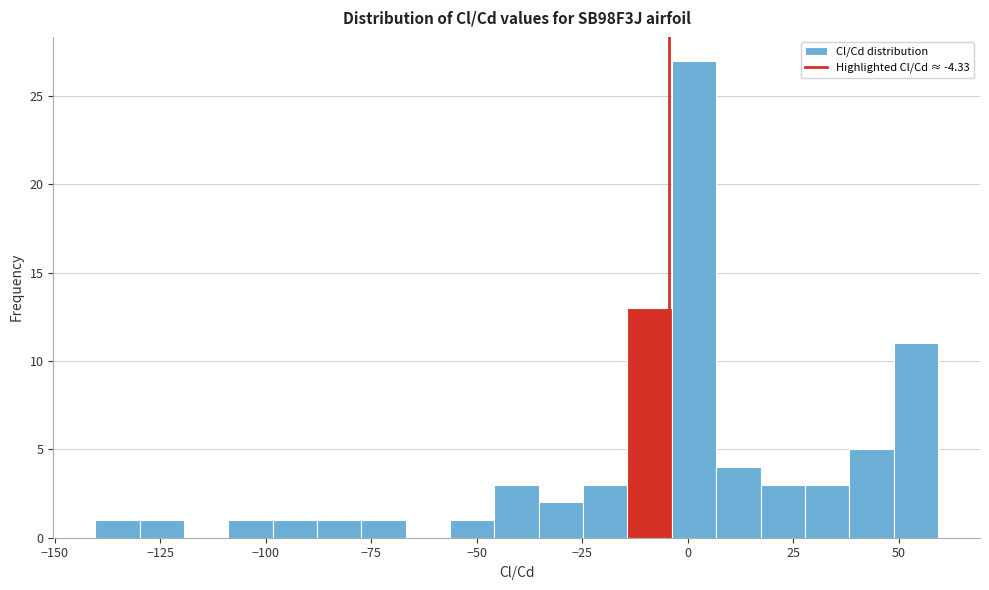

Read against the x-axis, roughly where is the centre of the tallest bar?

0